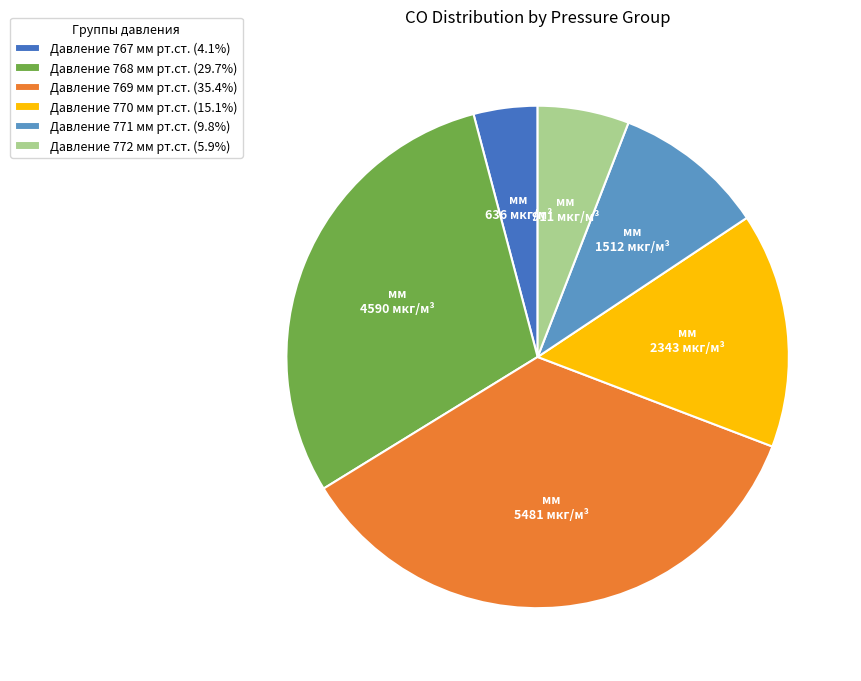

Is there a majority slice in this chart?

No